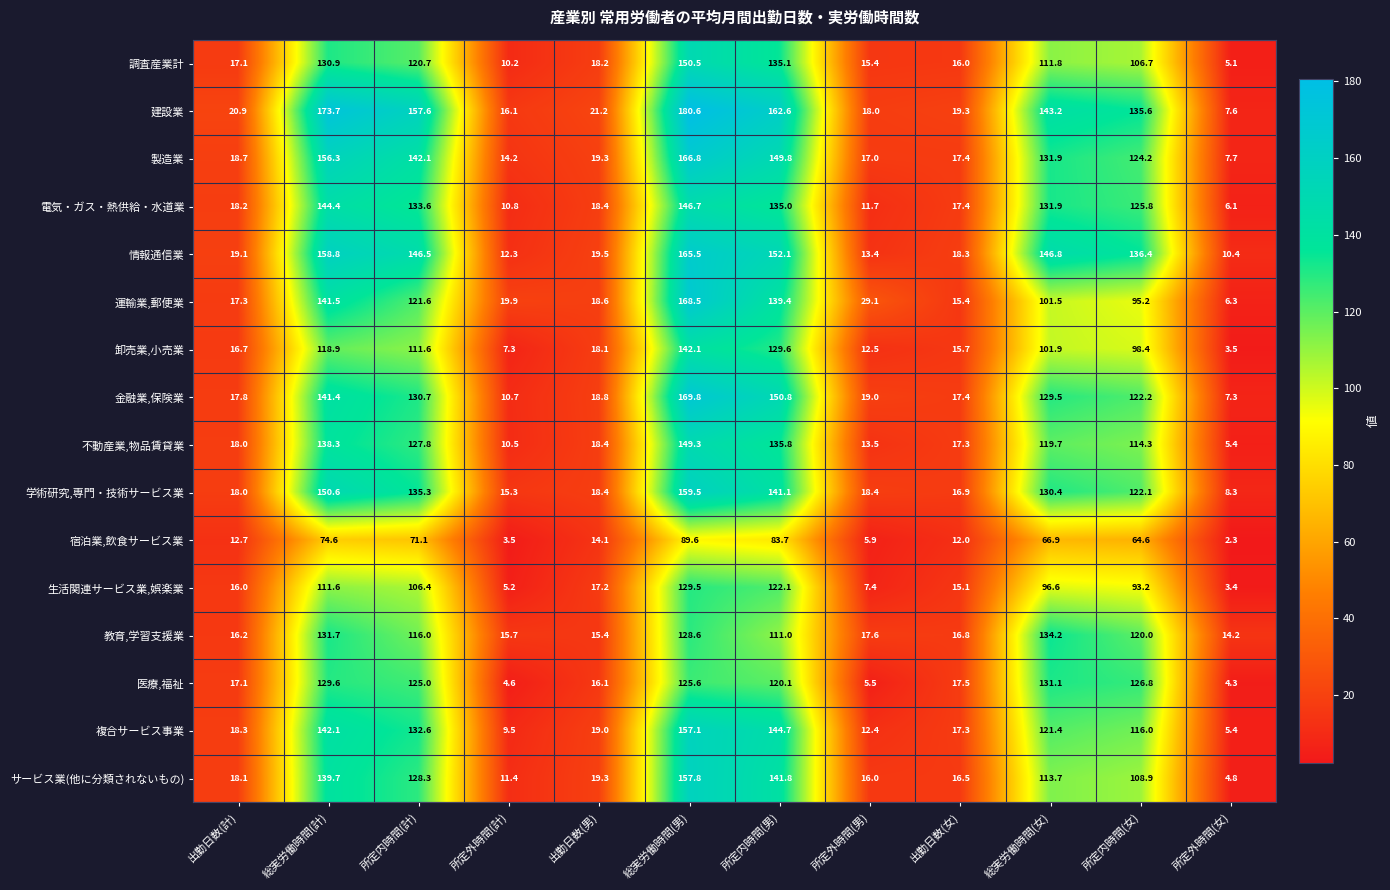

At which category is the sum across all series the highest?

総実労働時間(男)